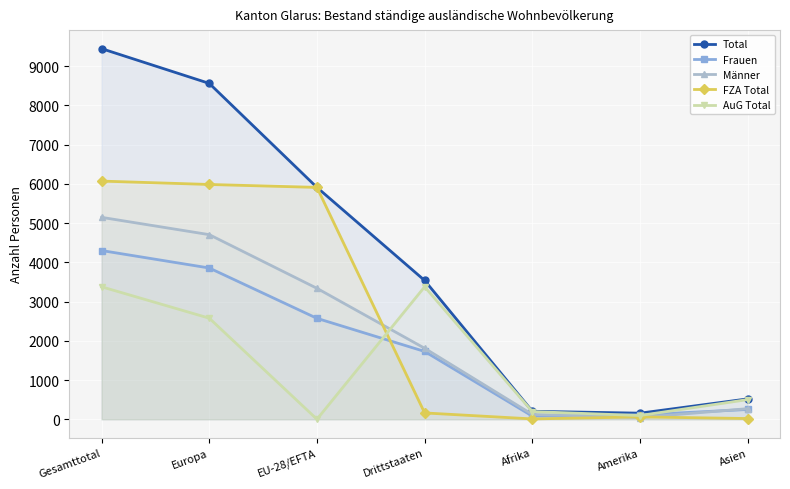

True or false: AuG Total has a value of 1861 at Drittstaaten.

False